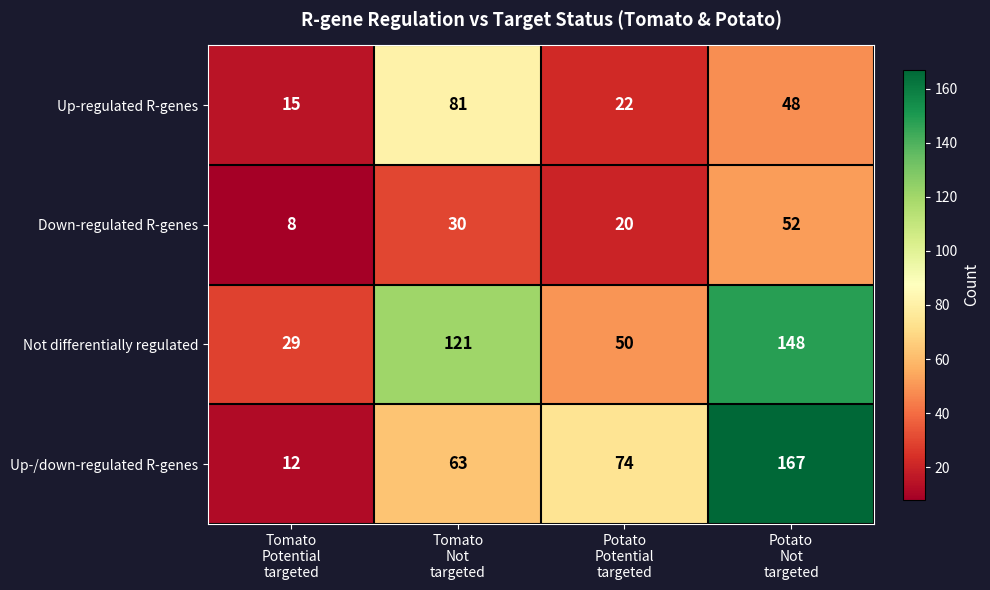

Reading left to right, what are all the values shown in this chart?

Up-regulated R-genes: 15	81	22	48
Down-regulated R-genes: 8	30	20	52
Not differentially regulated: 29	121	50	148
Up-/down-regulated R-genes: 12	63	74	167